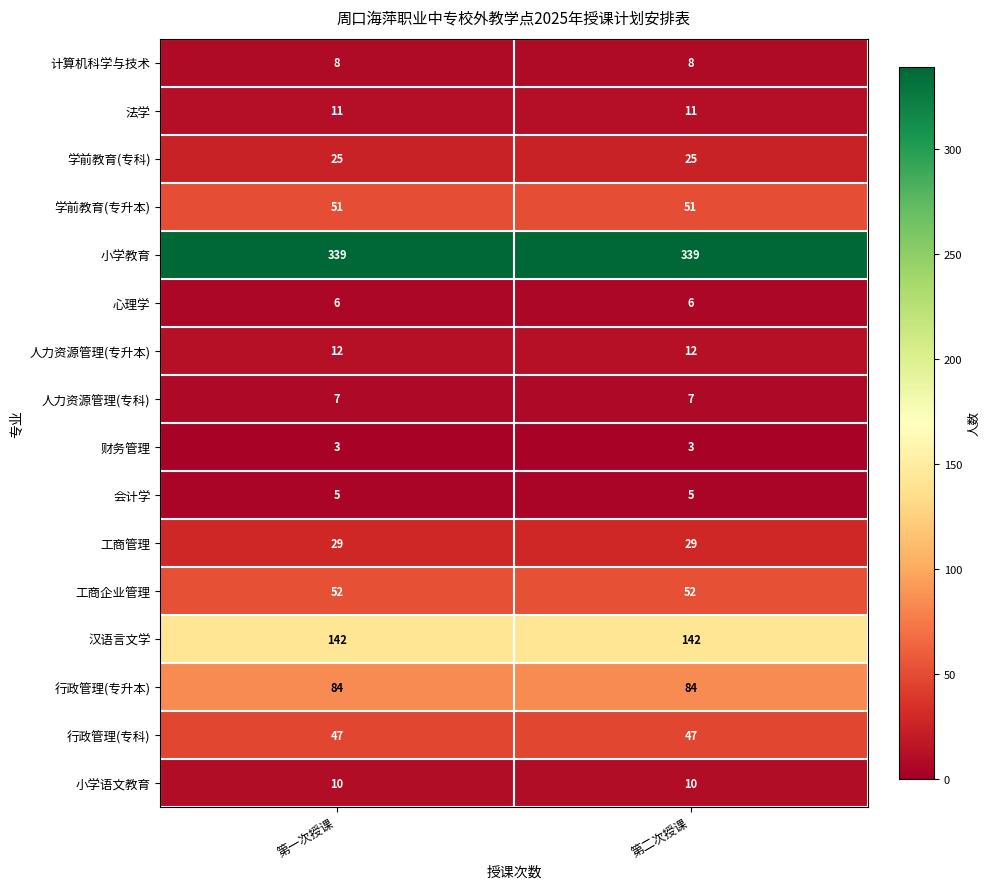

What is the average value of the 法学 series?

11